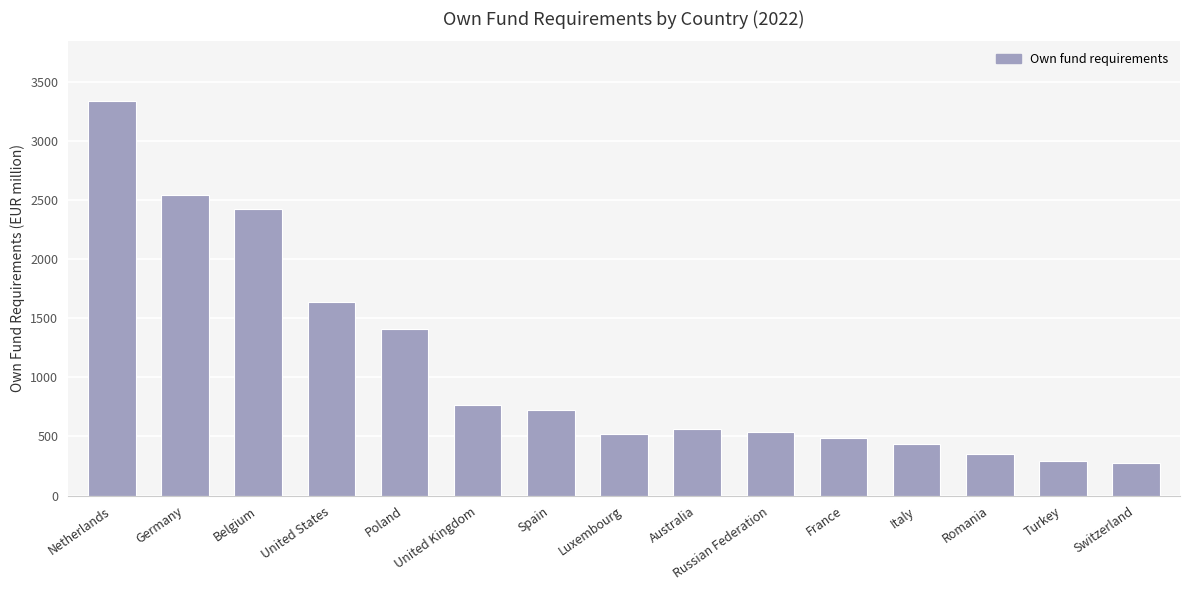

At which label is the value closest to 1807?

United States